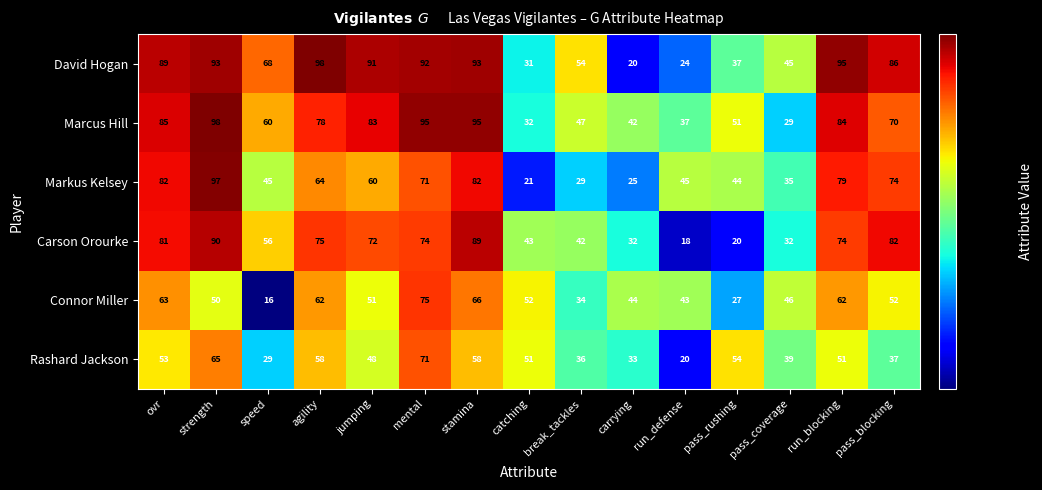

What is the total value across all series at jumping?

405